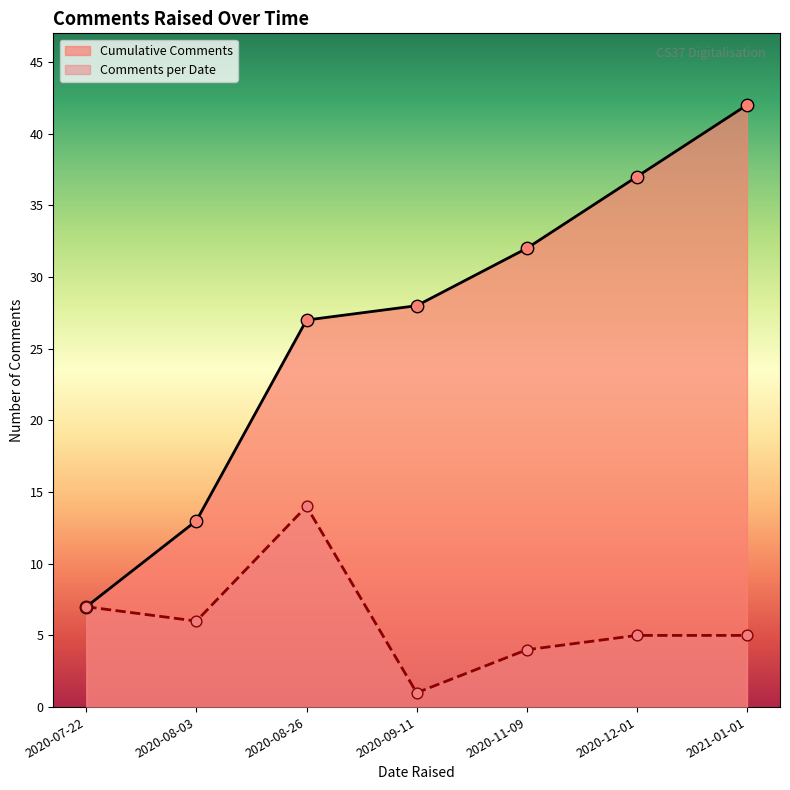

What is the change in value from 2020-07-22 to 2020-08-03?

-1